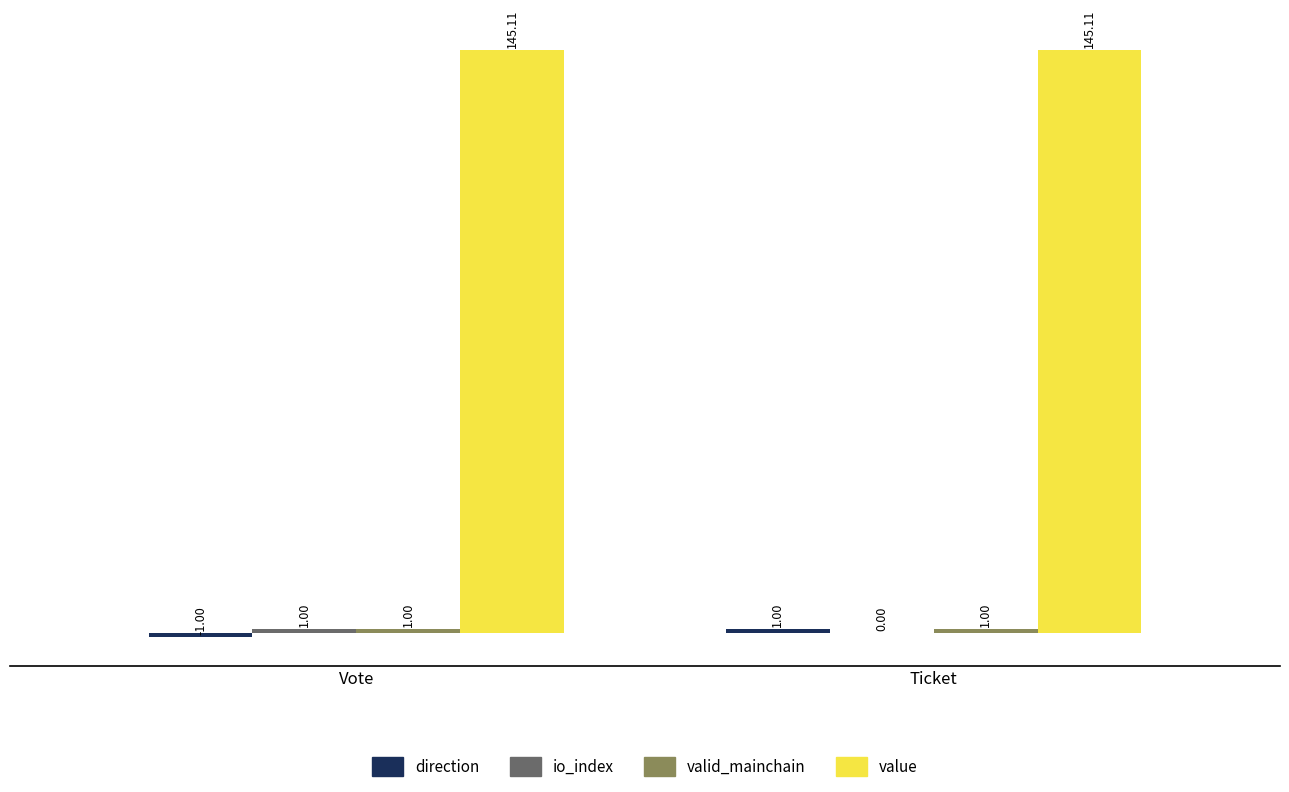

What is the sum of the value values at Ticket and Vote?

290.2